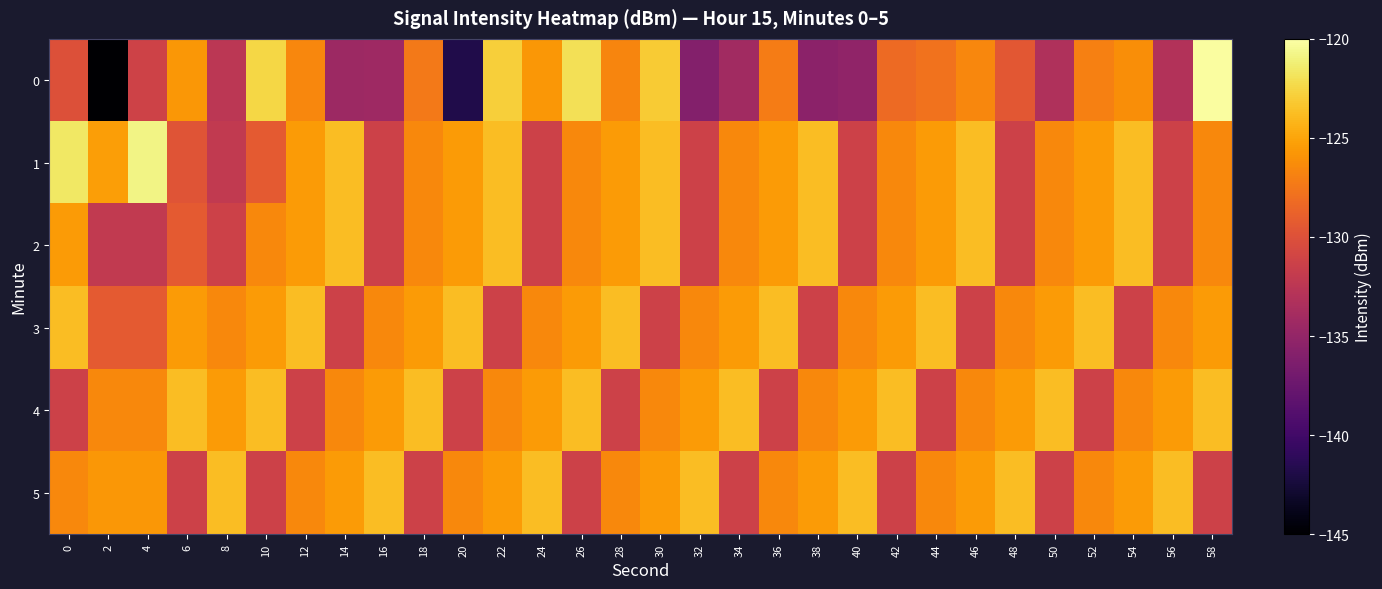

Reading left to right, what are all the values shown in this chart?

0: 0=-130.0	2=-145.0	4=-131.2	6=-125.7	8=-132.4	10=-122.5	12=-126.6	14=-134.4	16=-134.3	18=-127.4	20=-141.9	22=-122.9	24=-125.7	26=-122.1	28=-126.7	30=-123.1	32=-136.0	34=-134.1	36=-127.2	38=-135.5	40=-135.2	42=-128.3	44=-127.8	46=-126.5	48=-129.5	50=-133.2	52=-127.0	54=-126.2	56=-133.0	58=-120.1
1: 0=-121.7	2=-125.3	4=-120.8	6=-129.7	8=-132.0	10=-129.3	12=-125.5	14=-123.7	16=-131.3	18=-126.5	20=-125.5	22=-123.7	24=-131.3	26=-126.5	28=-125.5	30=-123.7	32=-131.3	34=-126.5	36=-125.5	38=-123.7	40=-131.3	42=-126.5	44=-125.5	46=-123.7	48=-131.3	50=-126.5	52=-125.5	54=-123.7	56=-131.3	58=-126.5
2: 0=-125.5	2=-132.0	4=-132.0	6=-129.3	8=-131.3	10=-126.5	12=-125.5	14=-123.7	16=-131.3	18=-126.5	20=-125.5	22=-123.7	24=-131.3	26=-126.5	28=-125.5	30=-123.7	32=-131.3	34=-126.5	36=-125.5	38=-123.7	40=-131.3	42=-126.5	44=-125.5	46=-123.7	48=-131.3	50=-126.5	52=-125.5	54=-123.7	56=-131.3	58=-126.5
3: 0=-123.7	2=-129.3	4=-129.3	6=-125.5	8=-126.5	10=-125.5	12=-123.7	14=-131.3	16=-126.5	18=-125.5	20=-123.7	22=-131.3	24=-126.5	26=-125.5	28=-123.7	30=-131.3	32=-126.5	34=-125.5	36=-123.7	38=-131.3	40=-126.5	42=-125.5	44=-123.7	46=-131.3	48=-126.5	50=-125.5	52=-123.7	54=-131.3	56=-126.5	58=-125.5
4: 0=-131.3	2=-126.5	4=-126.5	6=-123.7	8=-125.5	10=-123.7	12=-131.3	14=-126.5	16=-125.5	18=-123.7	20=-131.3	22=-126.5	24=-125.5	26=-123.7	28=-131.3	30=-126.5	32=-125.5	34=-123.7	36=-131.3	38=-126.5	40=-125.5	42=-123.7	44=-131.3	46=-126.5	48=-125.5	50=-123.7	52=-131.3	54=-126.5	56=-125.5	58=-123.7
5: 0=-126.5	2=-125.7	4=-125.7	6=-131.3	8=-123.7	10=-131.3	12=-126.5	14=-125.5	16=-123.7	18=-131.3	20=-126.5	22=-125.5	24=-123.7	26=-131.3	28=-126.5	30=-125.5	32=-123.7	34=-131.3	36=-126.5	38=-125.5	40=-123.7	42=-131.3	44=-126.5	46=-125.5	48=-123.7	50=-131.3	52=-126.5	54=-125.5	56=-123.7	58=-131.3